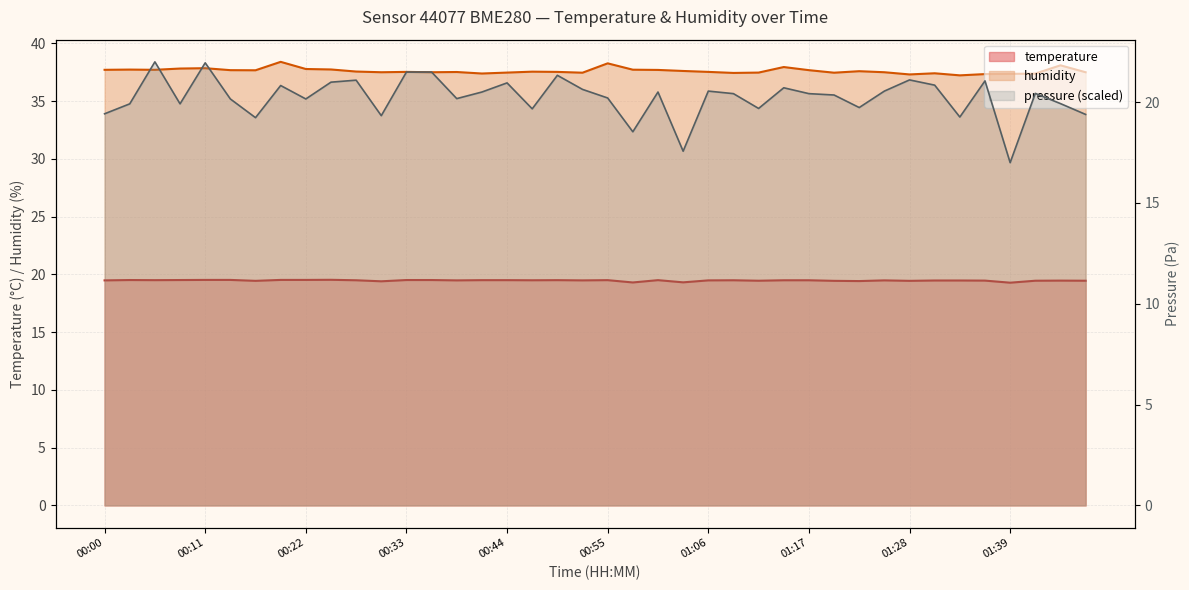

What is the minimum value for humidity?

37.2